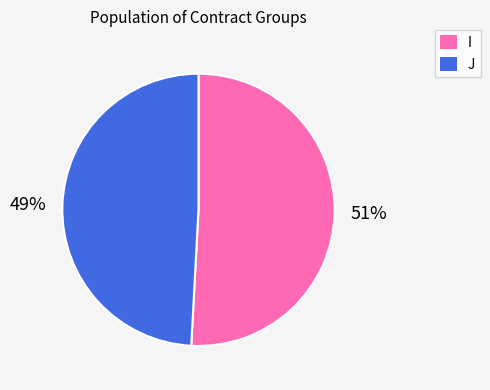

Between I and J, which is larger?

I